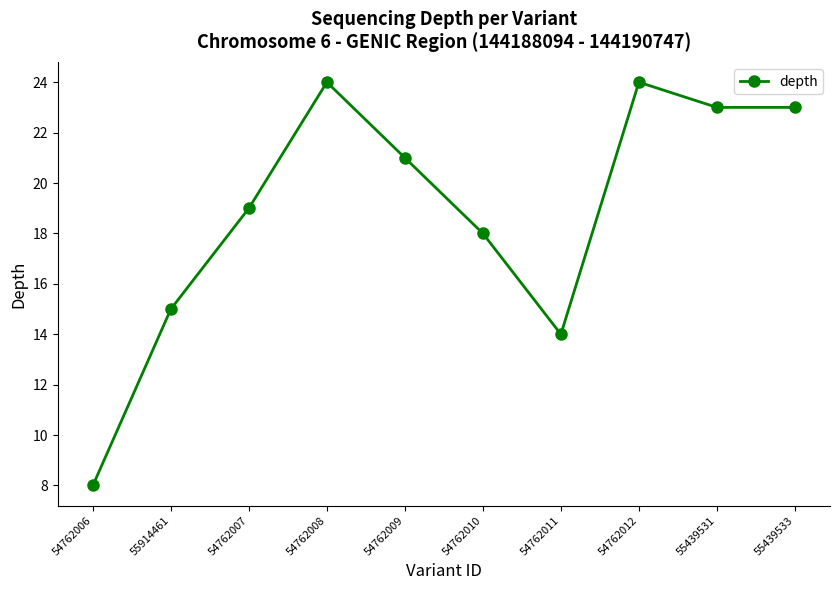

Reading left to right, list all the values displayed in this chart.

8	15	19	24	21	18	14	24	23	23